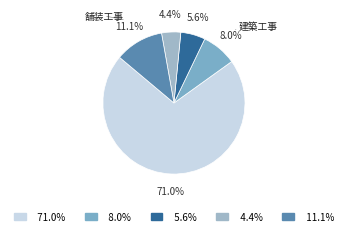

Rank the categories by value from lowest to highest.

4.4%, 5.6%, 8.0%, 11.1%, 71.0%